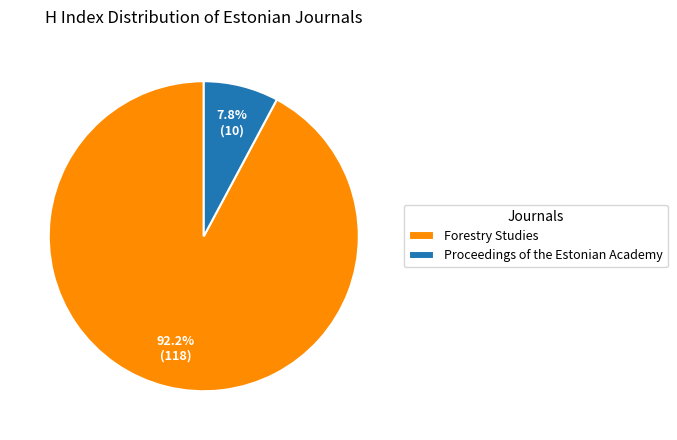

Is it true that Proceedings of the Estonian Academy is 8% of the pie?

True